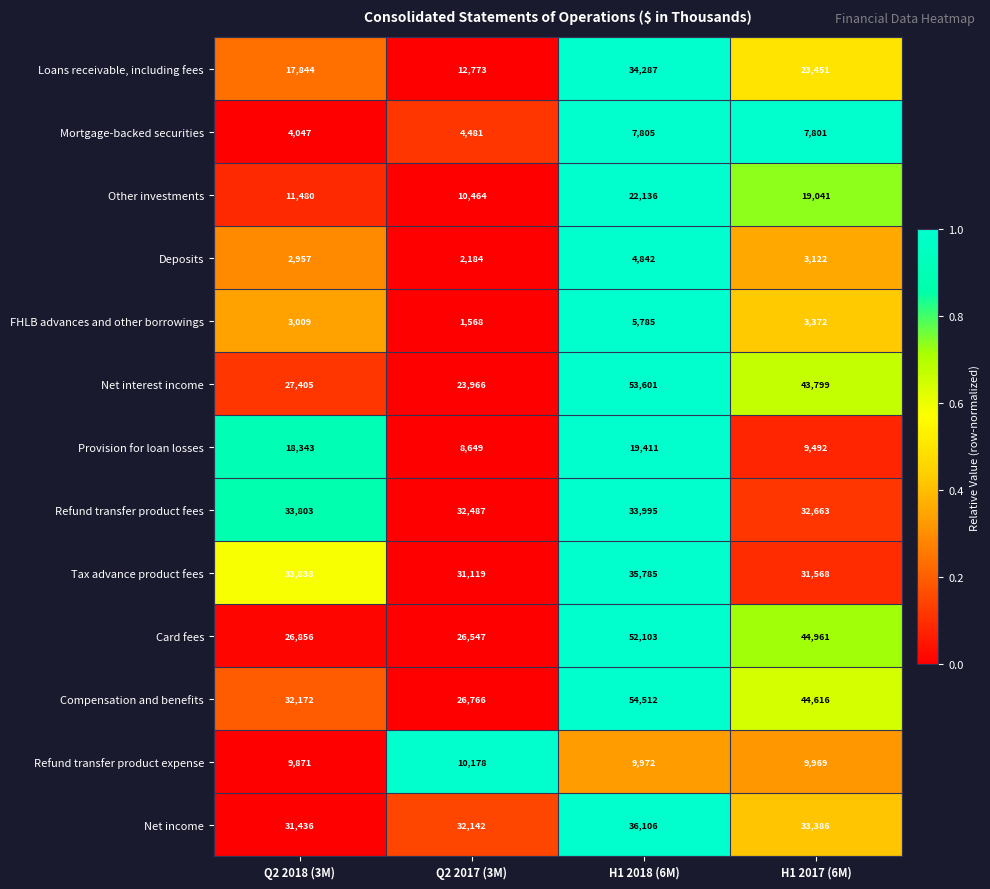

What is the difference between the second highest and minimum values in the Net interest income series?

19833